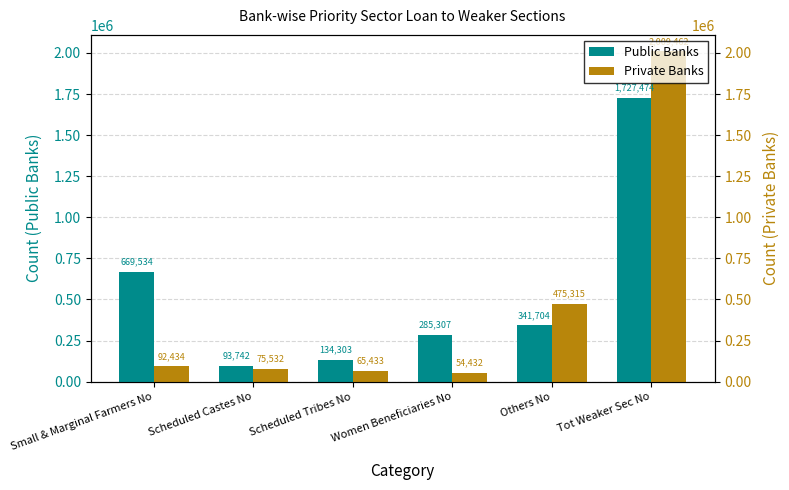

What is the average value of the Public Banks series?

542011